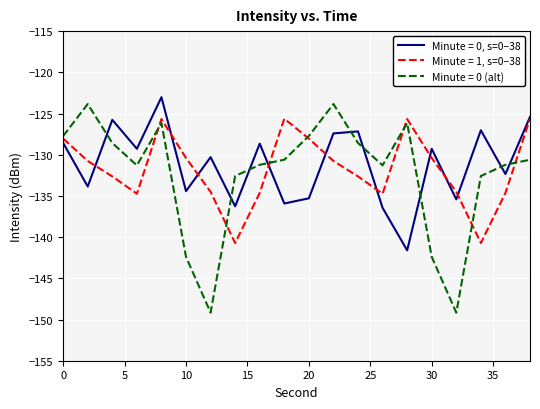

What is the maximum value for Minute = 0 (alt)?

-123.9